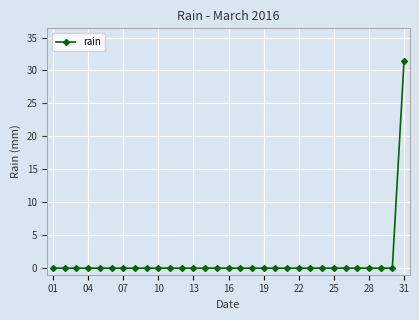

What is the value of the 31st point from the left?

31.4